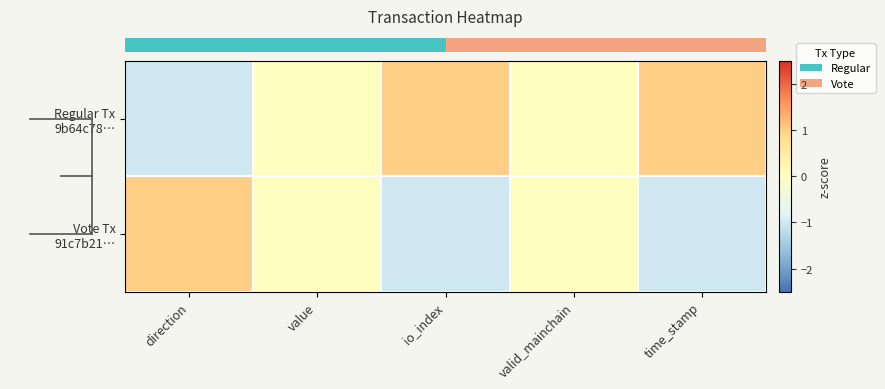

Which series has the widest spread of values?

row_0